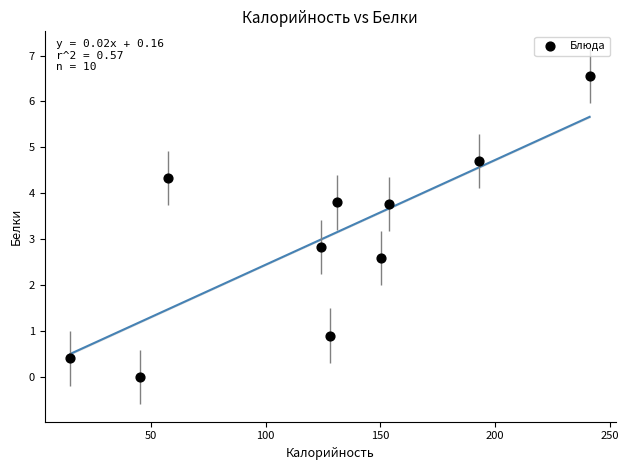

What Y value in the scatter plot is closest to 3?

2.8